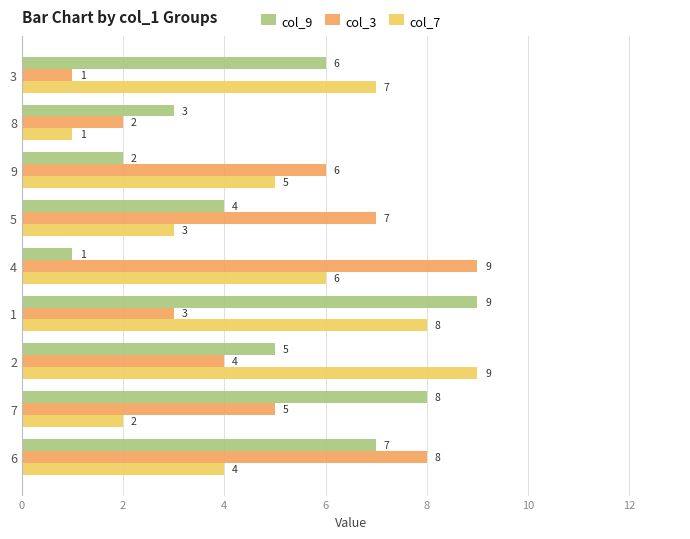

What are all the series names shown in the legend?

col_9, col_3, col_7